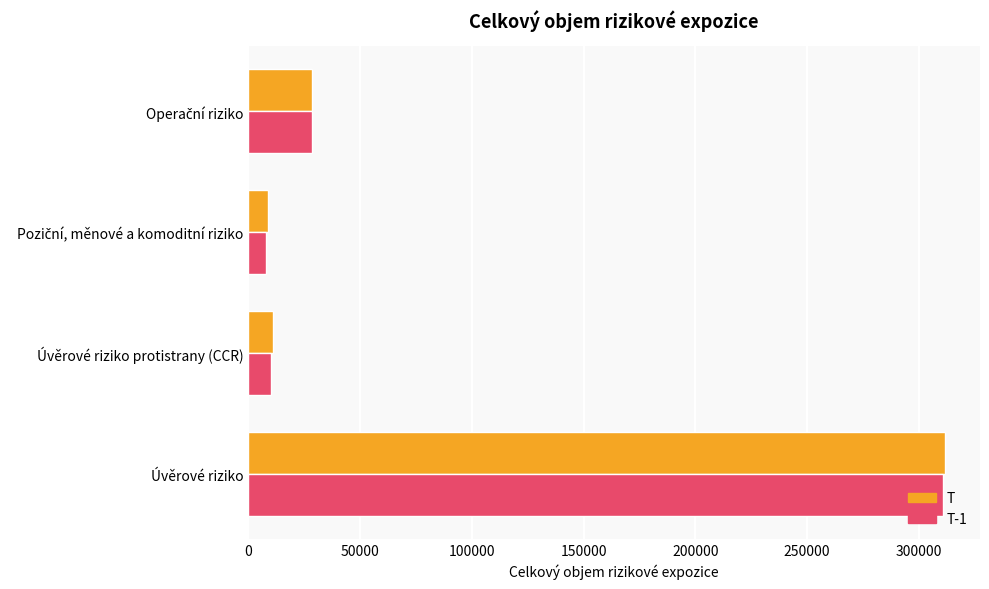

Is it true that T equals 10919.5 at Úvěrové riziko protistrany (CCR)?

True